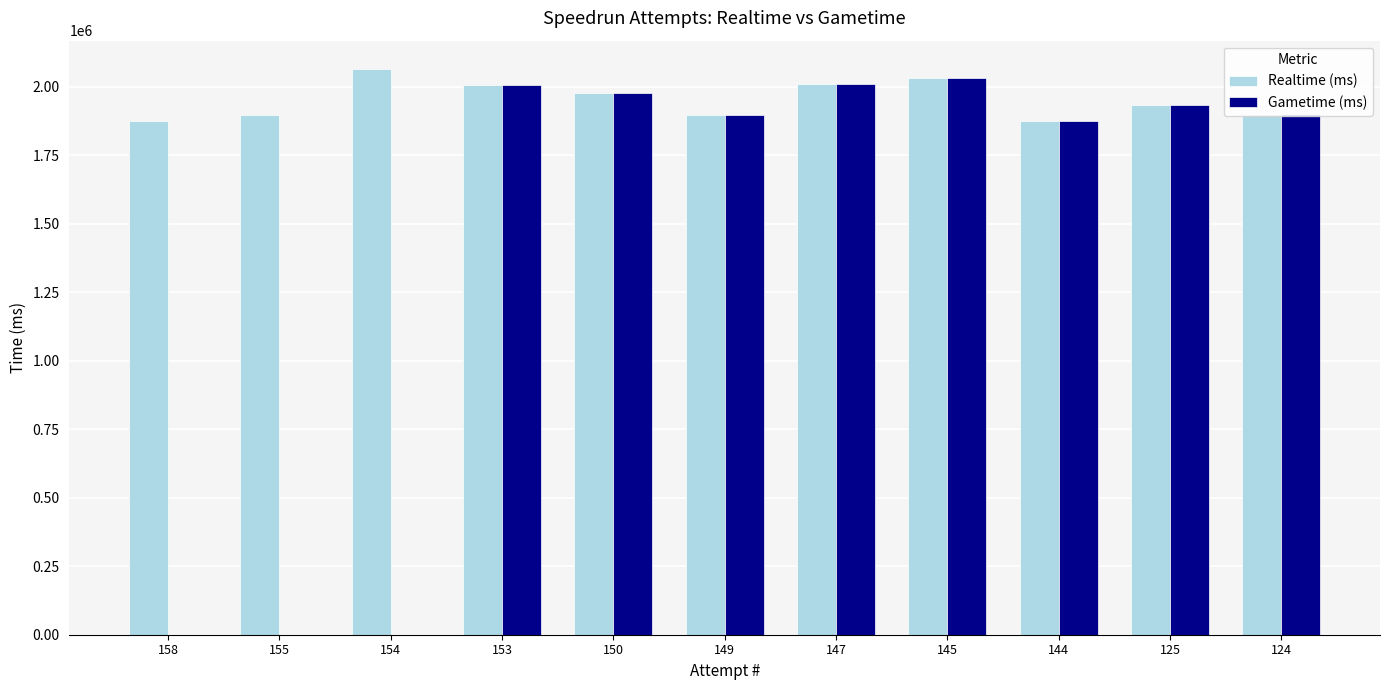

How many groups of bars are there?

11